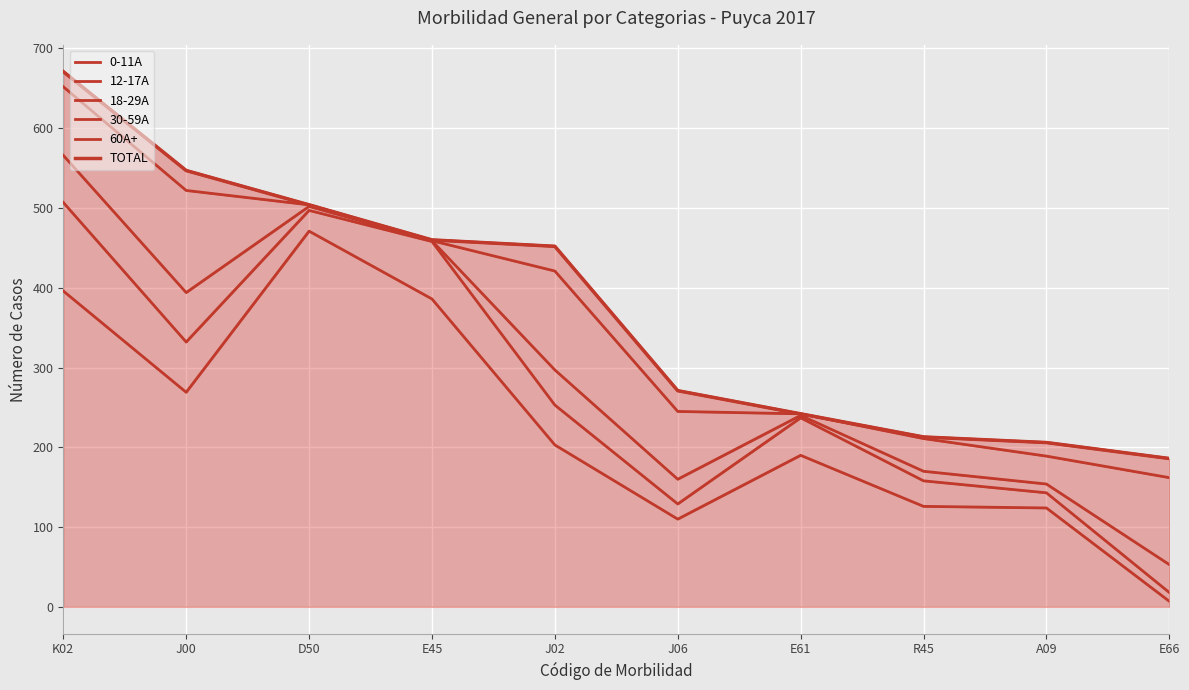

Reading left to right, extract all data points from this chart.

0-11A: K02=396	J00=269	D50=471	E45=386	J02=203	J06=110	E61=190	R45=126	A09=124	E66=7
12-17A: K02=507	J00=332	D50=497	E45=458	J02=253	J06=129	E61=237	R45=158	A09=143	E66=18
18-29A: K02=566	J00=394	D50=502	E45=459	J02=297	J06=160	E61=240	R45=170	A09=154	E66=53
30-59A: K02=652	J00=522	D50=504	E45=459	J02=421	J06=245	E61=242	R45=211	A09=189	E66=162
60A+: K02=671	J00=547	D50=504	E45=460	J02=452	J06=271	E61=242	R45=213	A09=206	E66=186
TOTAL: K02=671	J00=547	D50=504	E45=460	J02=452	J06=271	E61=242	R45=213	A09=206	E66=186